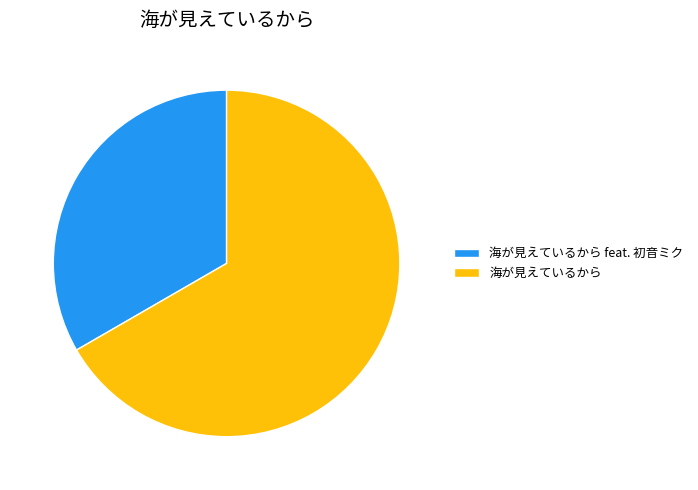

Count the number of slices in the pie.

2